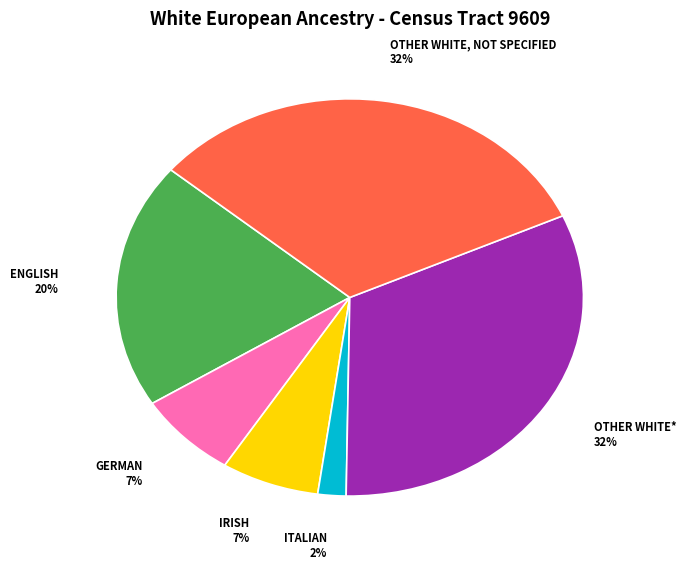

Does any single category account for the majority?

No